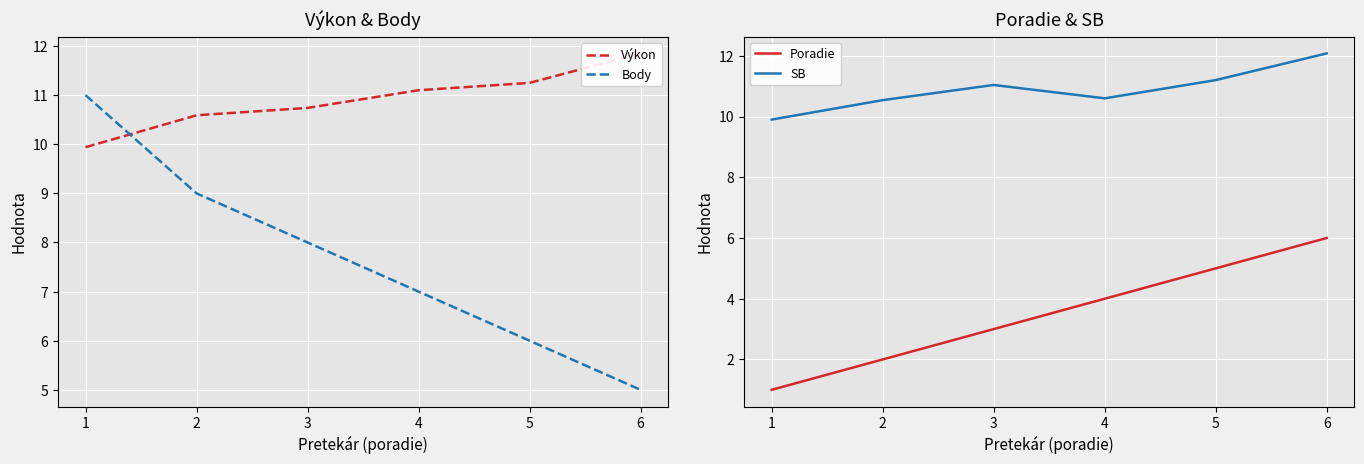

Is the value of Body at 1 greater than the value of Poradie at 6?

Yes